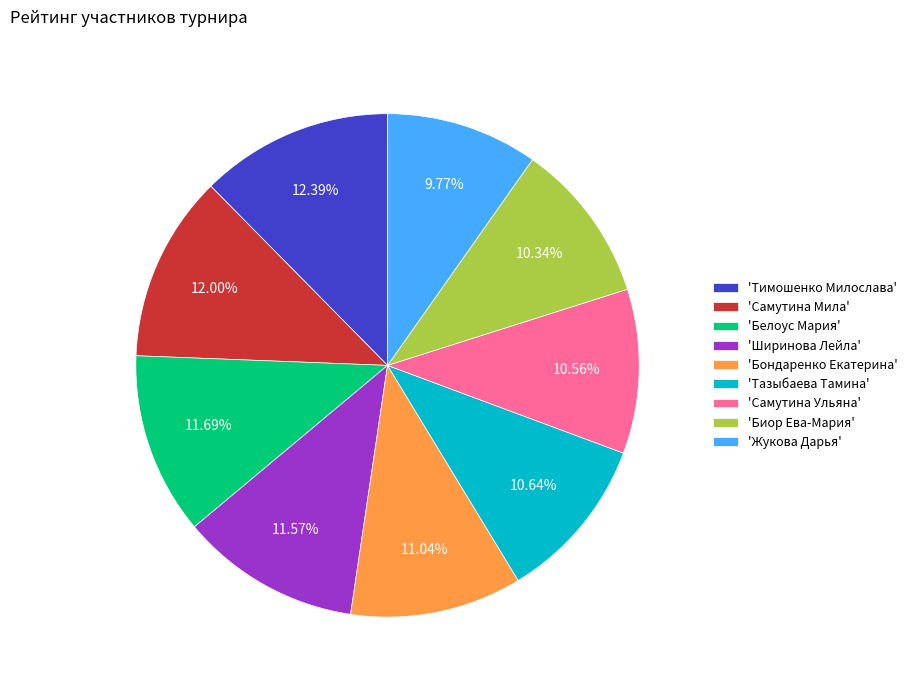

How many segments does this pie chart have?

9